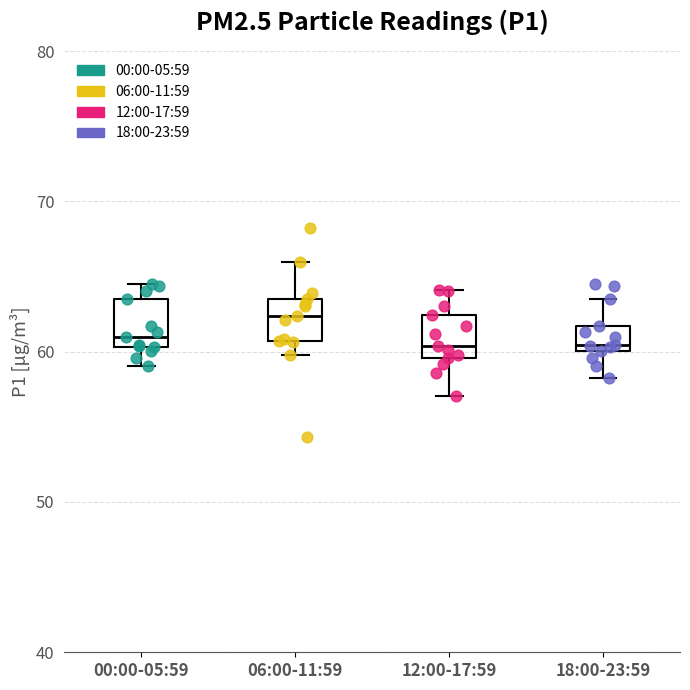

Which box has the highest median line?

06:00-11:59